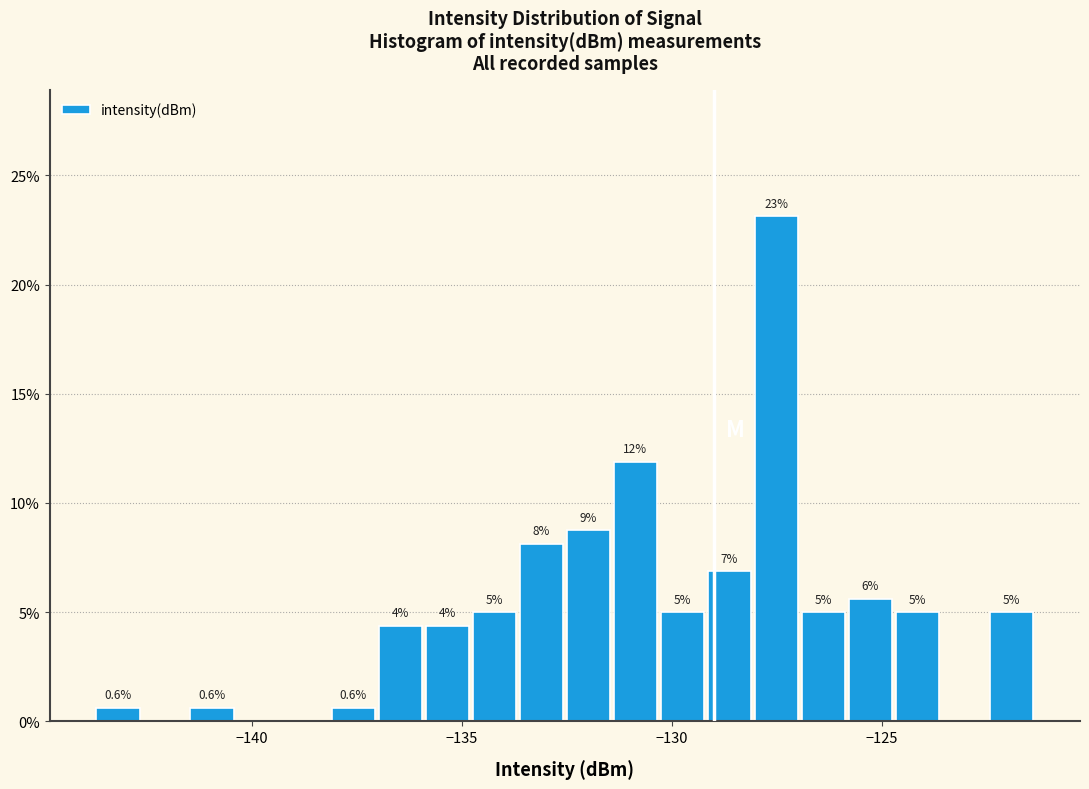

Around what value on the x-axis is the tallest bar? Give the approximate position of its centre, as read against the axis.

-127.5